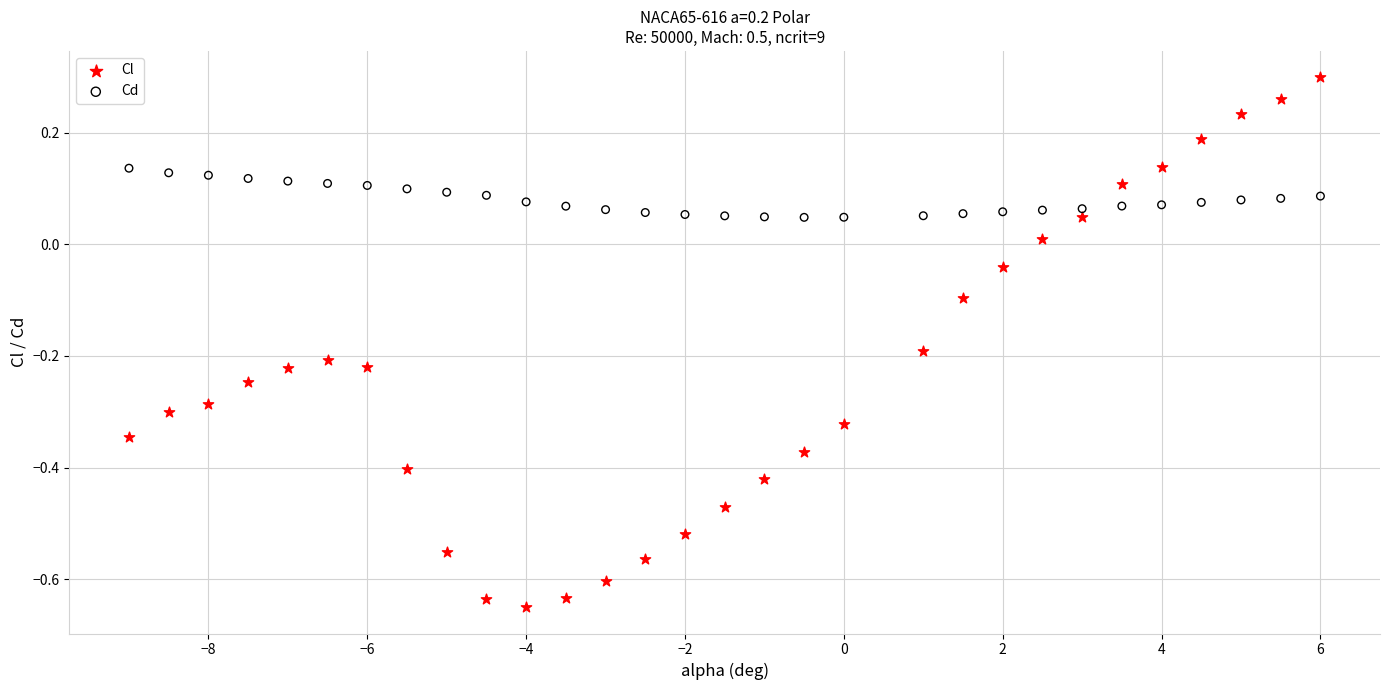

What is the X range (max minus min) for the scatter plot?

15.0